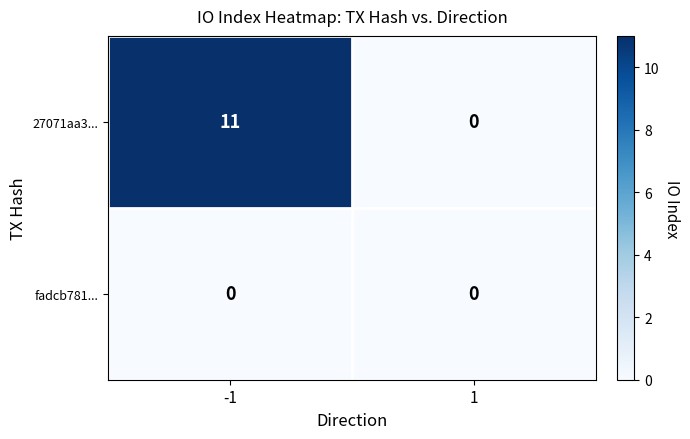

The 27071aa3... series shows 0 at 1. True or false?

True